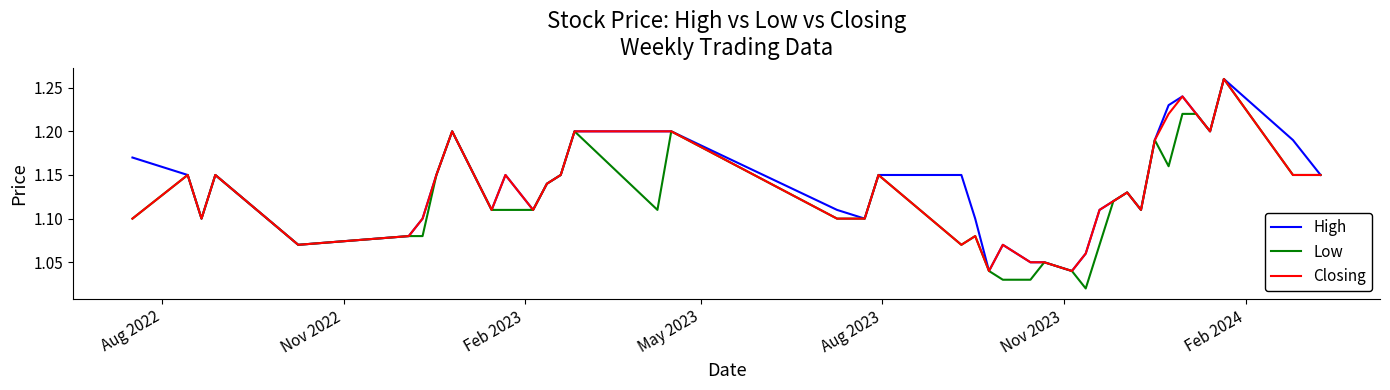

What are all the series names shown in the legend?

High, Low, Closing